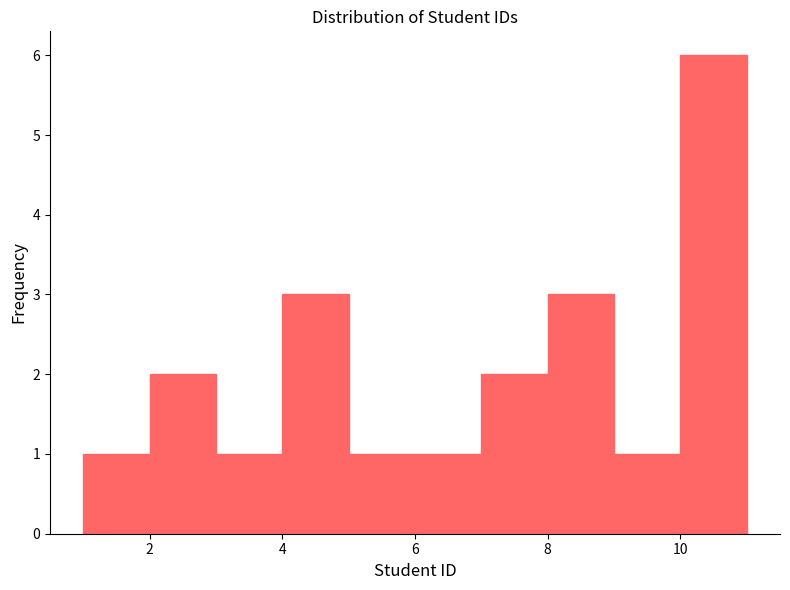

What is the height of the bar covering 5 to 6 on the x-axis? The values are not printed on the chart, so give them approximately, as read against the axis.

1